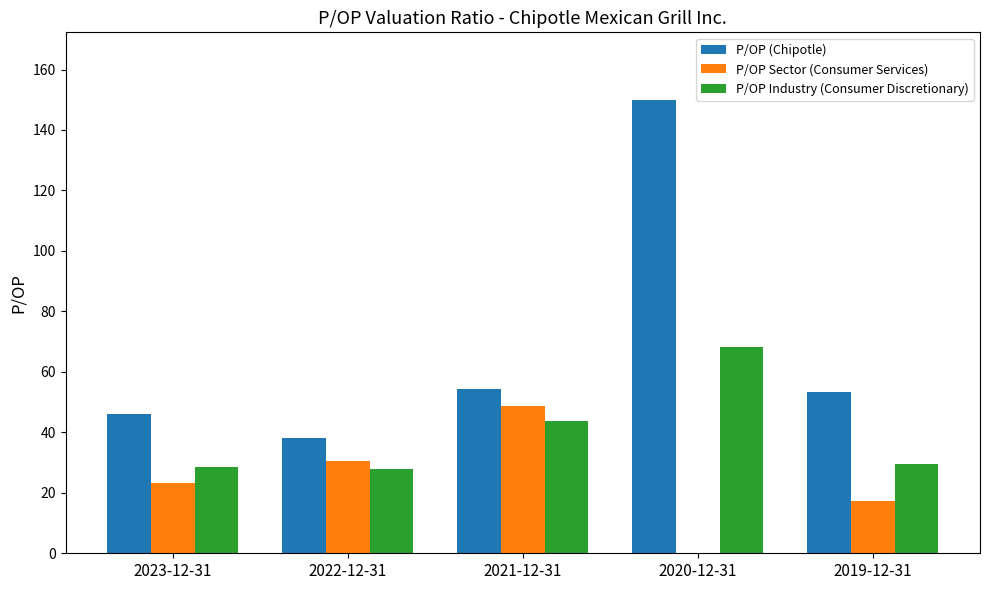

How many series are shown in this chart?

3